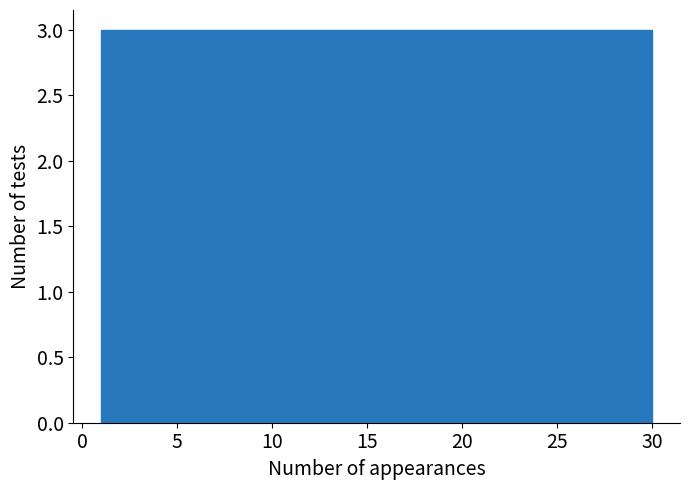

Reading left to right, list every bar in this chart as the range it spans on the x-axis followed by its height. Neither the bar edges nor the heights are printed on the chart, so give them approximately, as read against the axes.

1.0 to 3.9: 3
3.9 to 6.8: 3
6.8 to 9.7: 3
9.7 to 12.6: 3
12.6 to 15.5: 3
15.5 to 18.4: 3
18.4 to 21.3: 3
21.3 to 24.2: 3
24.2 to 27.1: 3
27.1 to 30.0: 3